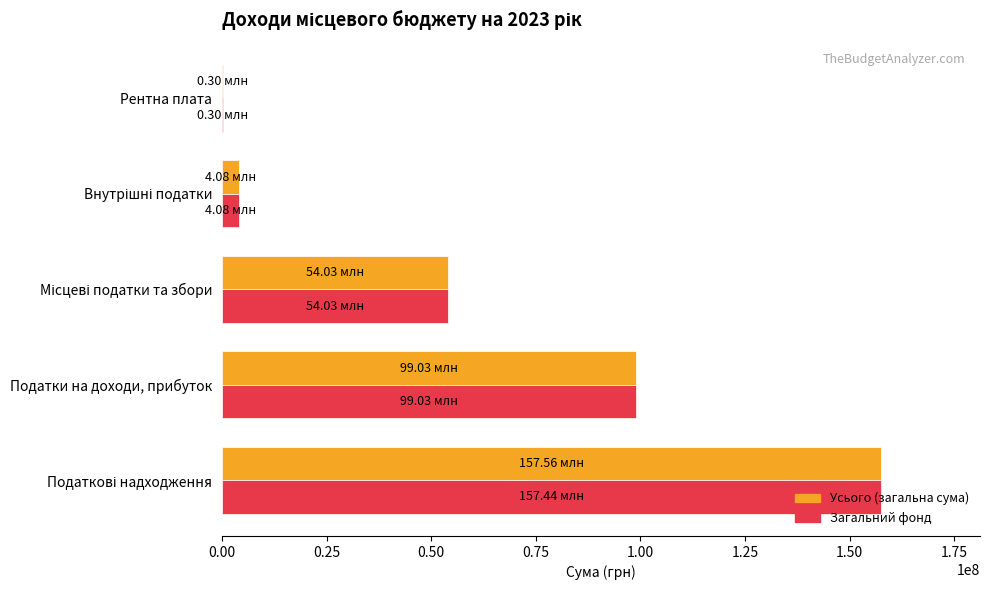

At which label is Загальний фонд closest to 78868500?

Податки на доходи, прибуток